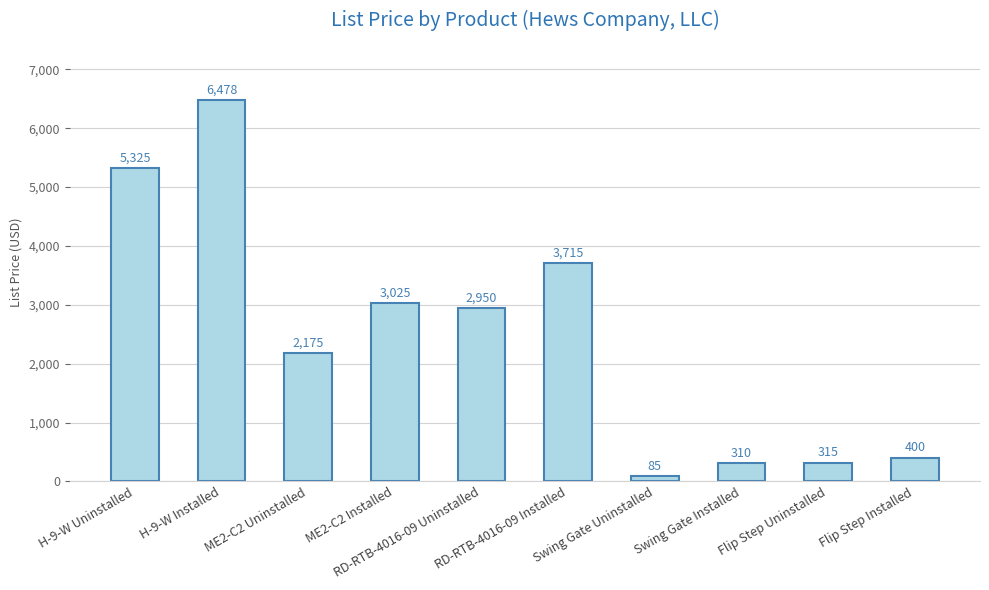

What is the sum of the values at Flip Step Uninstalled and RD-RTB-4016-09 Installed?

4030